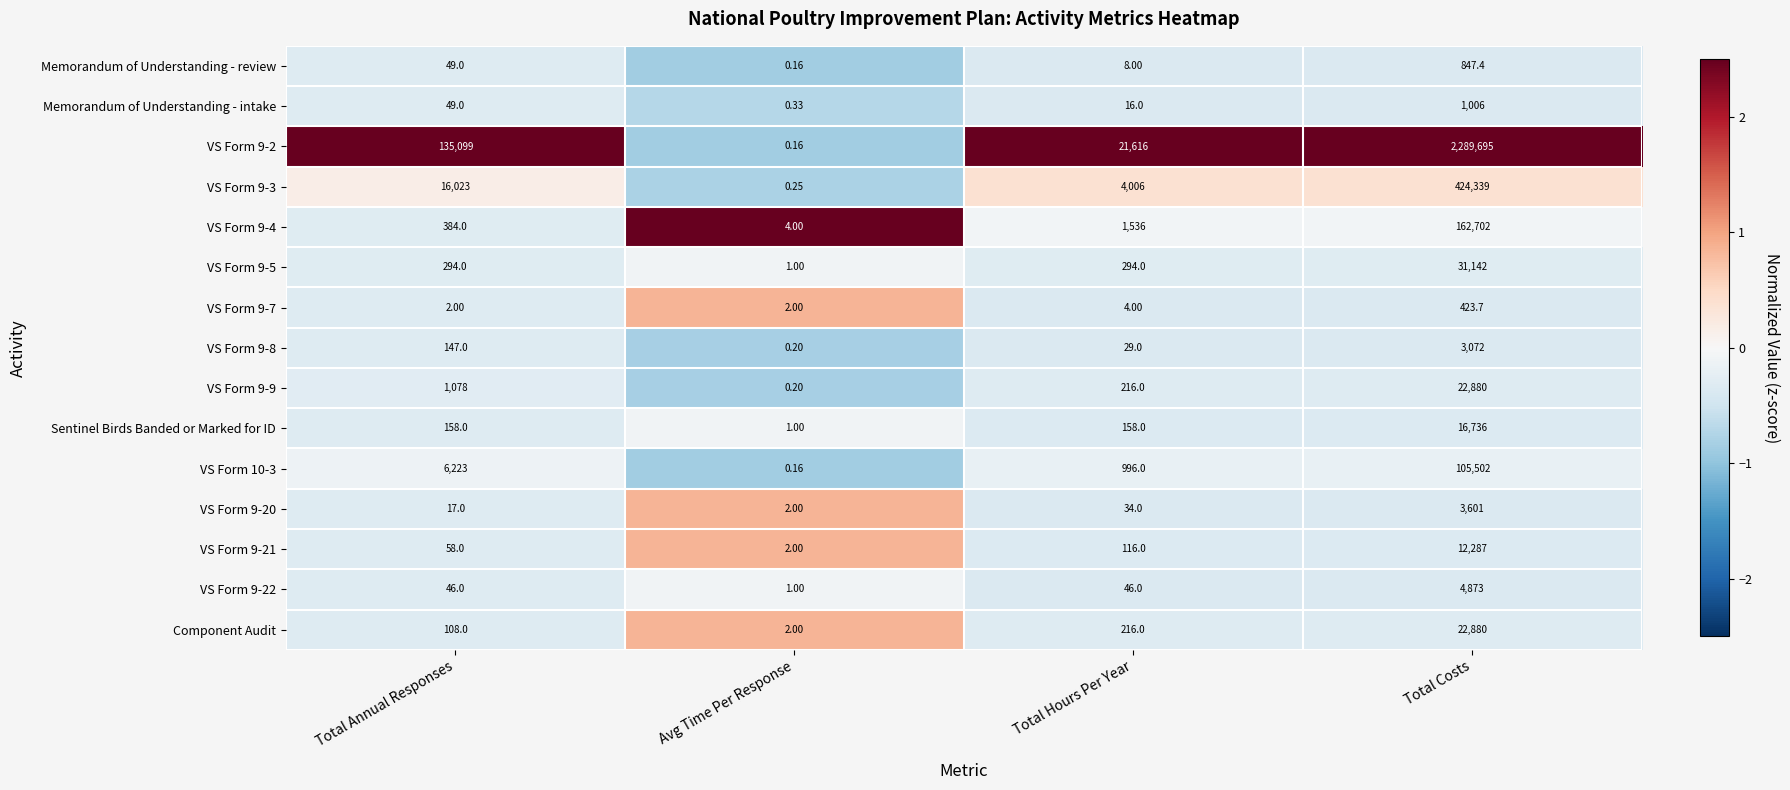

Rank the categories by VS Form 9-4 value from highest to lowest.

Total Costs, Total Hours Per Year, Total Annual Responses, Avg Time Per Response